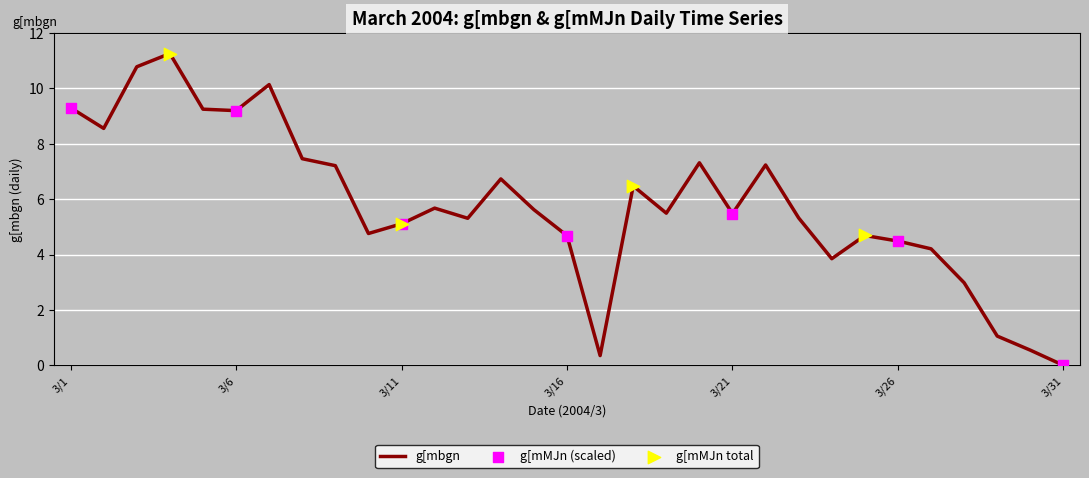

What is the maximum value shown in the chart?

11.3